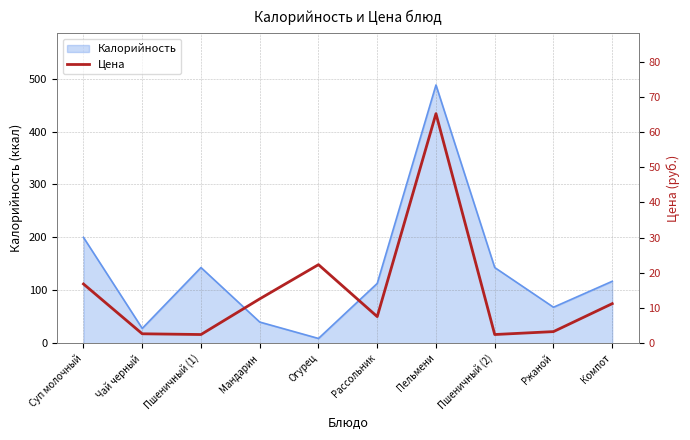

Which category has the lowest value in the Калорийность series?

Огурец